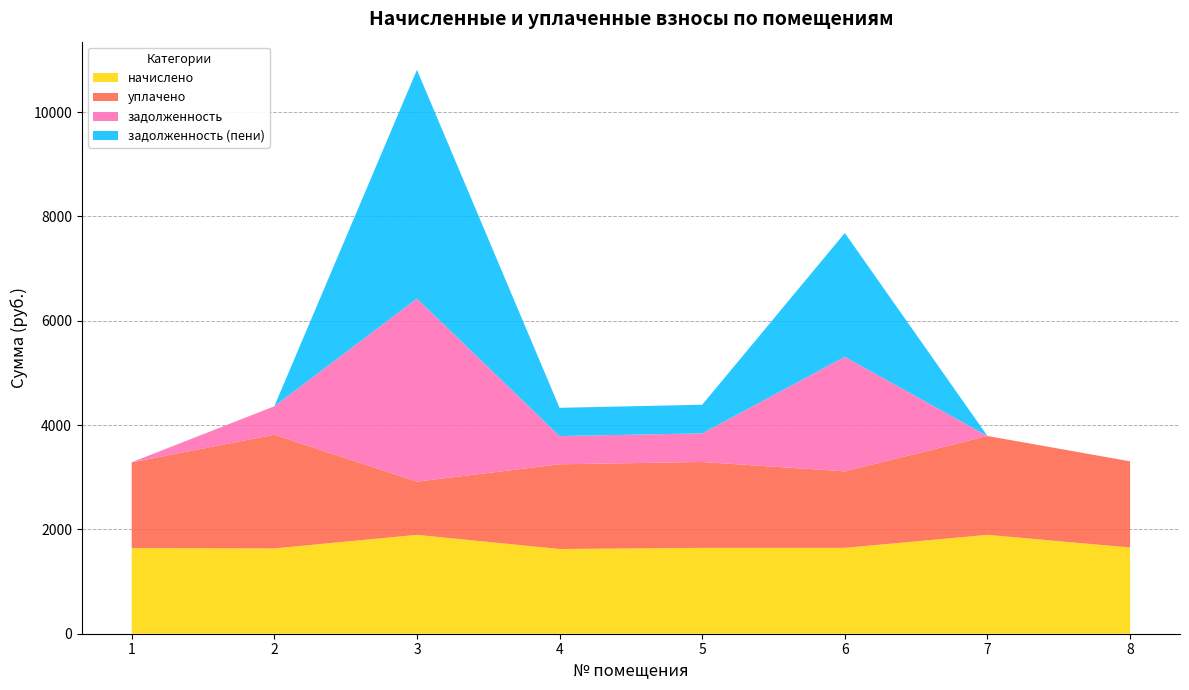

Reading left to right, list all the values displayed in this chart.

начислено: 1=1642.4	2=1635.0	3=1895.3	4=1624.0	5=1646.0	6=1646.0	7=1895.3	8=1653.4
уплачено: 1=1642.4	2=2180.0	3=1020.2	4=1624.0	5=1646.0	6=1466.8	7=1895.3	8=1651.5
задолженность: 1=1.1	2=545.0	3=3509.2	4=541.4	5=548.7	6=2194.7	7=0.0	8=0.0
задолженность (пени): 1=1.0	2=0.0	3=4384.4	4=541.4	5=548.7	6=2374.0	7=0.0	8=0.0